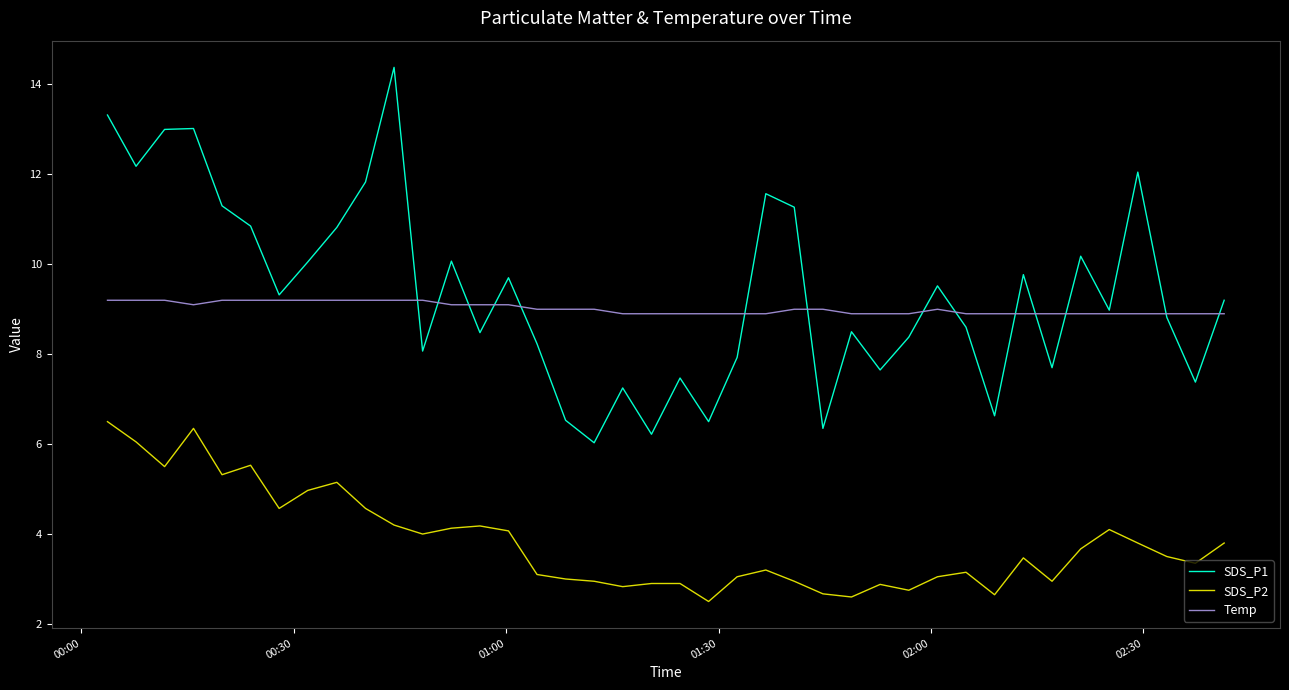

List the series in order of their peak value, lowest first.

SDS_P2, Temp, SDS_P1